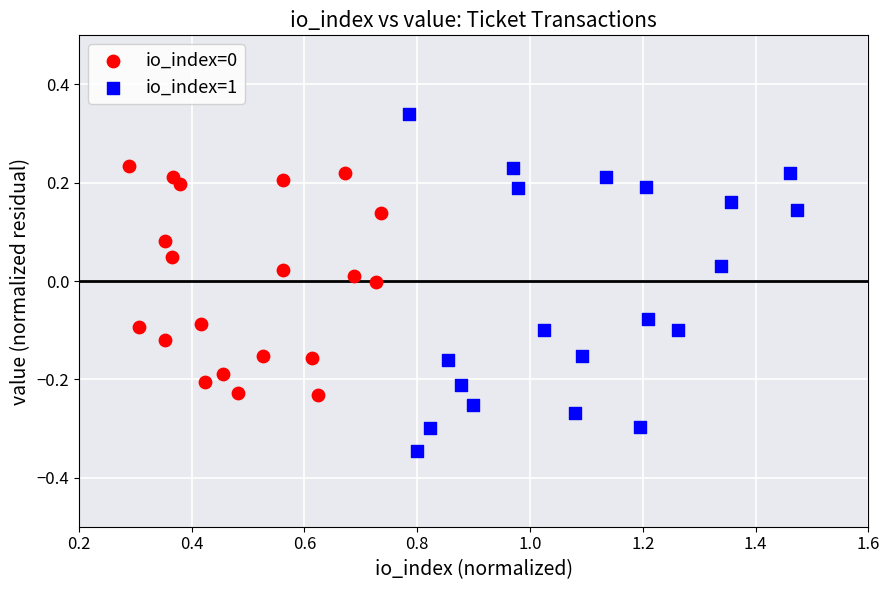

Which series contains the highest Y value?

io_index=1